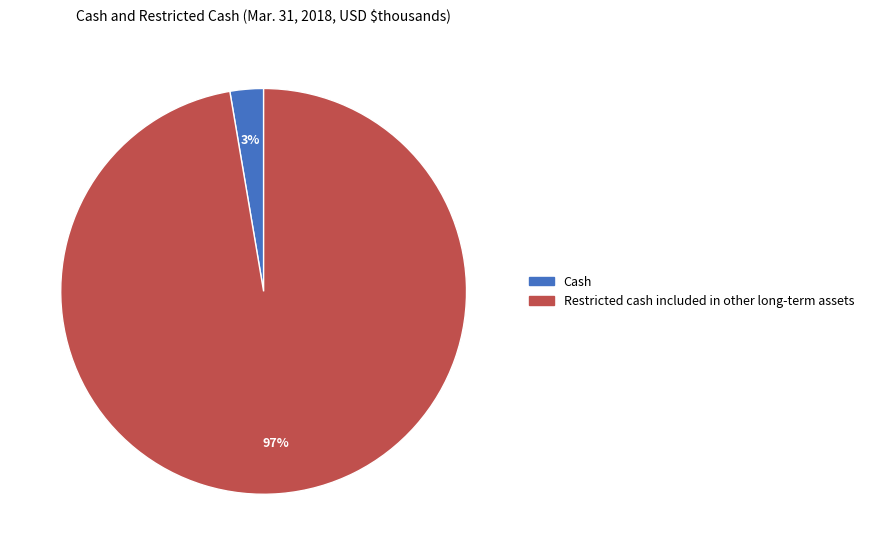

The Cash slice represents 3% of the pie. True or false?

True